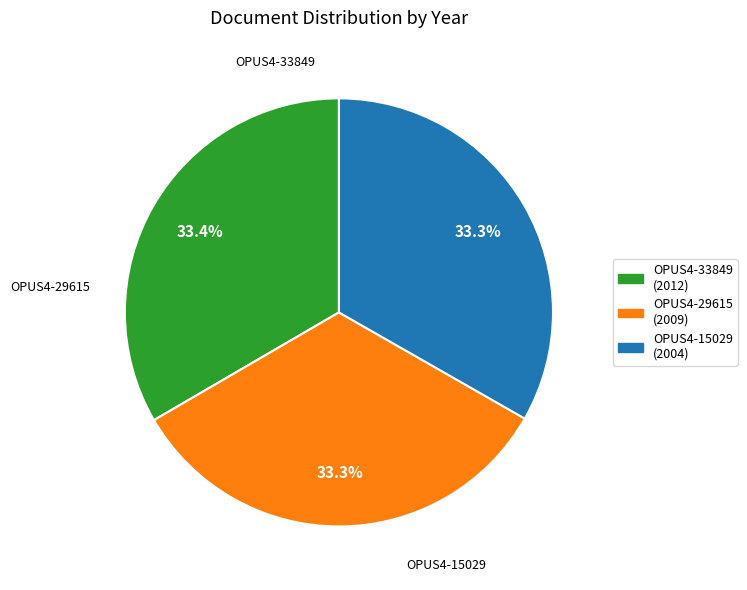

Is the sum of OPUS4-29615 and OPUS4-33849 greater than half?

Yes